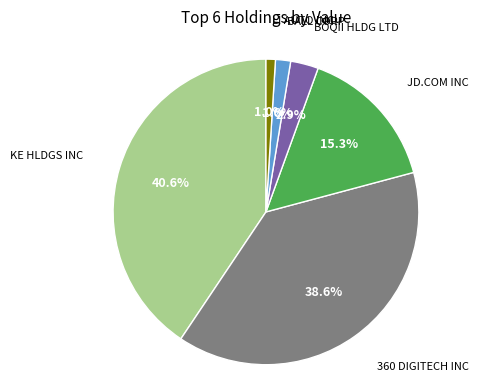

To the nearest percent, what percentage of the pie is LI AUTO INC?

1%